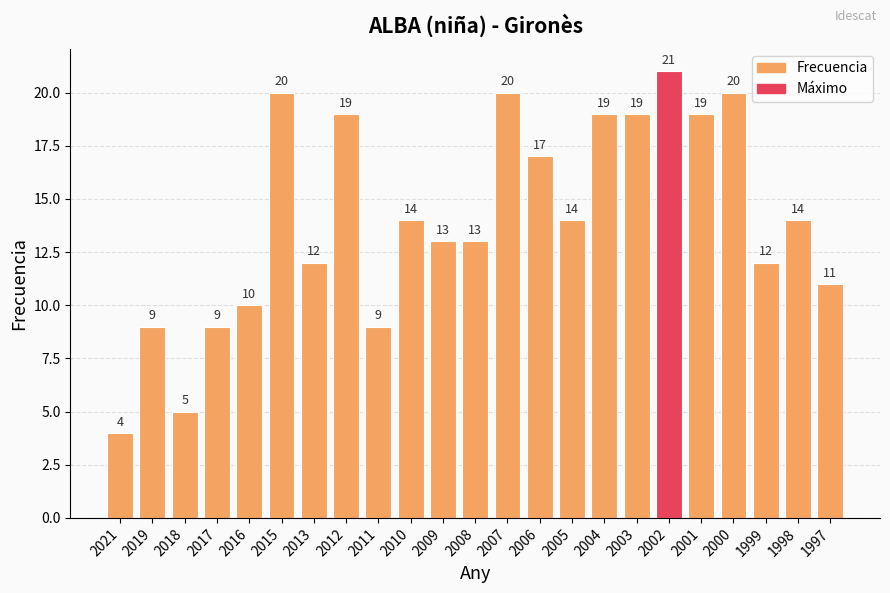

What is the difference between the maximum and second lowest values?

16